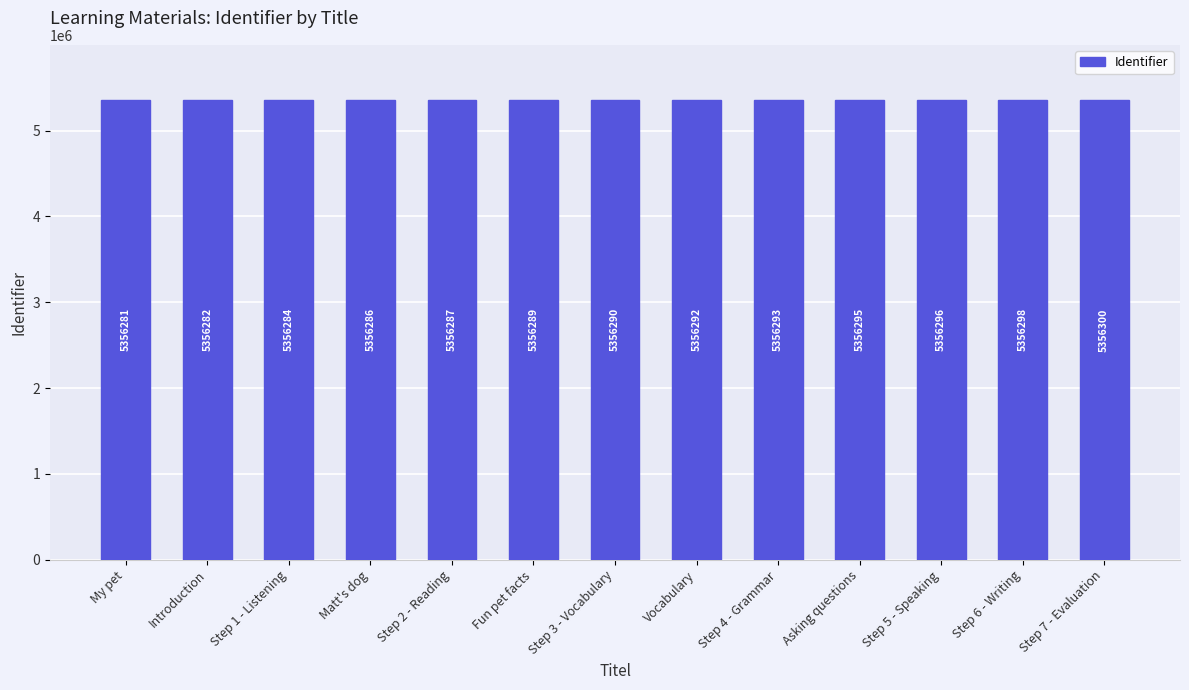

Approximately how many times larger is the value at Step 5 - Speaking compared to Step 7 - Evaluation?

1.0